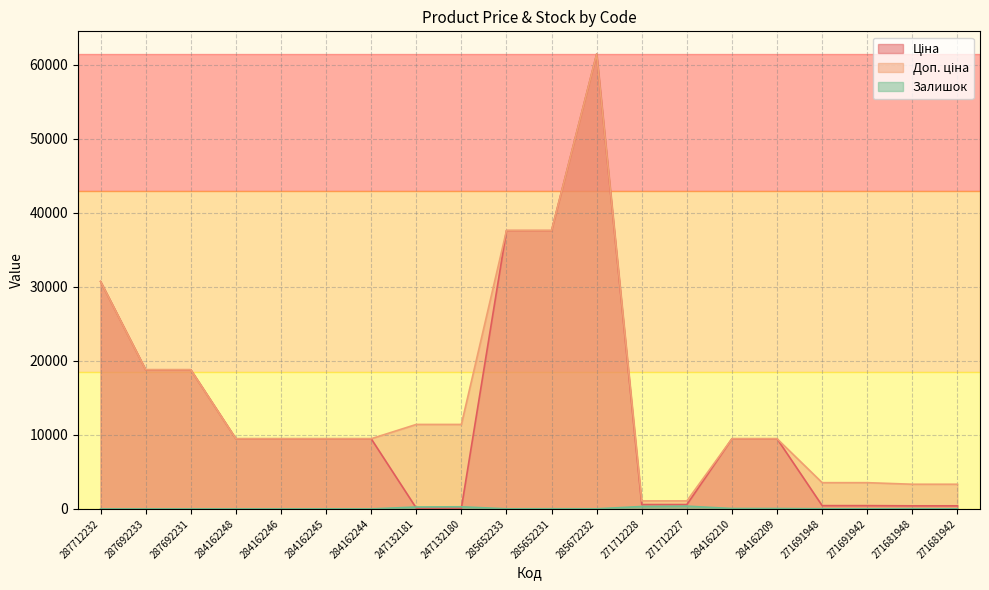

How many values in Залишок are above zero?

14